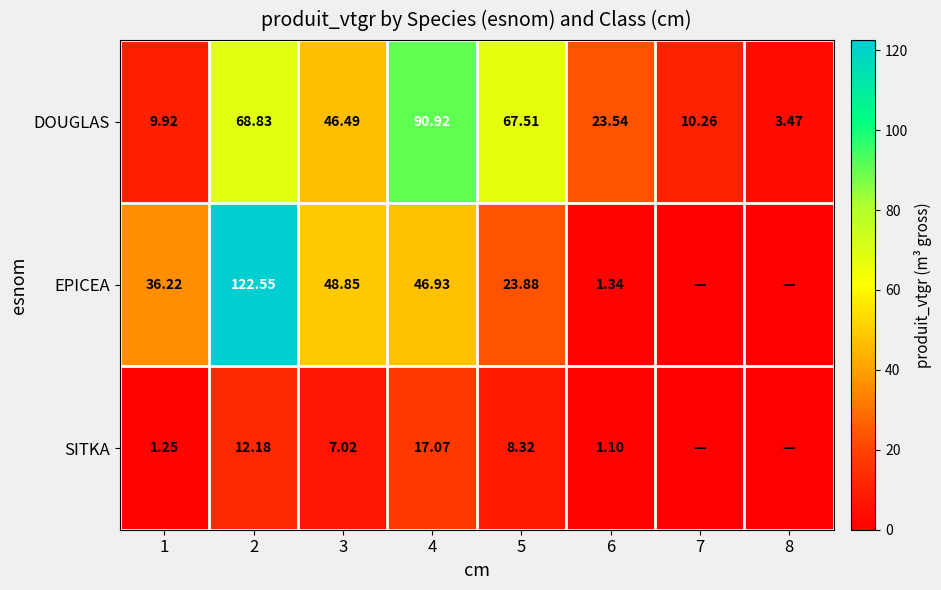

Is the value of EPICEA at 6 greater than the value of DOUGLAS at 1?

No